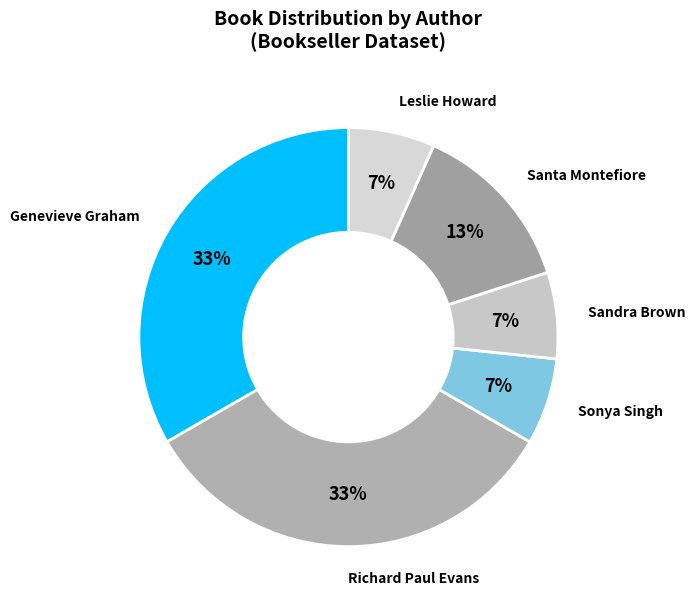

How many slices are in this pie chart?

6